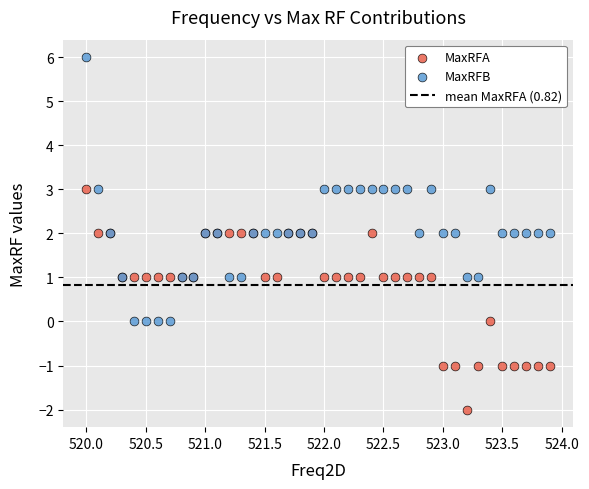

Which series contains the lowest Y value?

MaxRFA